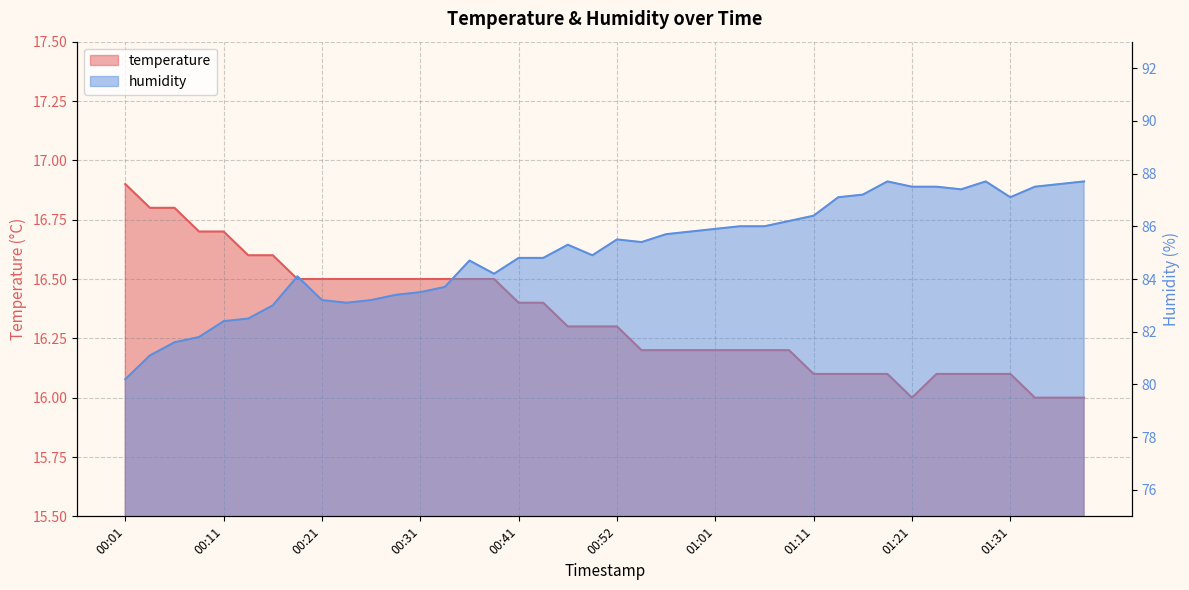

Rank the series by their average value, from highest to lowest.

humidity, temperature